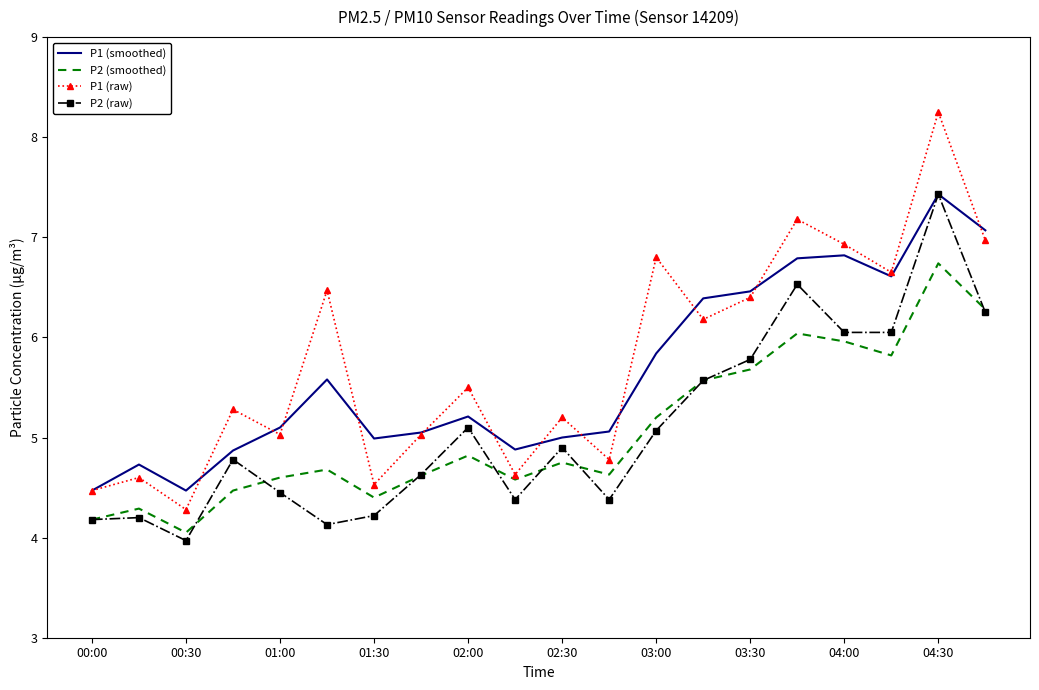

What is the smallest value displayed?

4.0